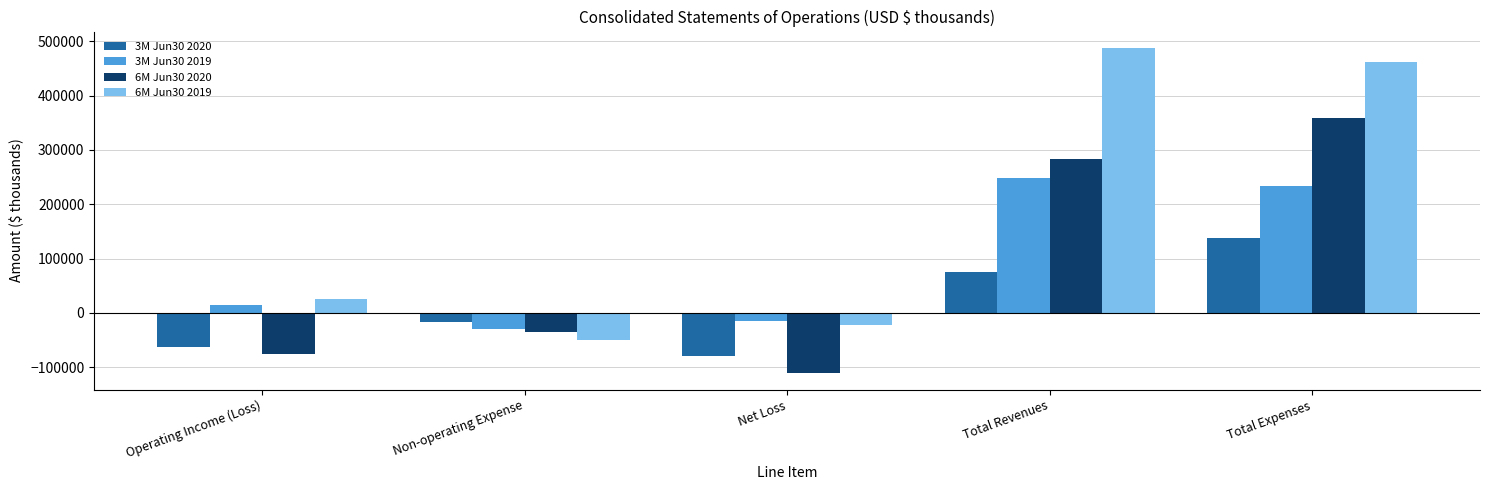

What is the approximate value of 3M Jun30 2020 at Net Loss, to the nearest 100?

-78600